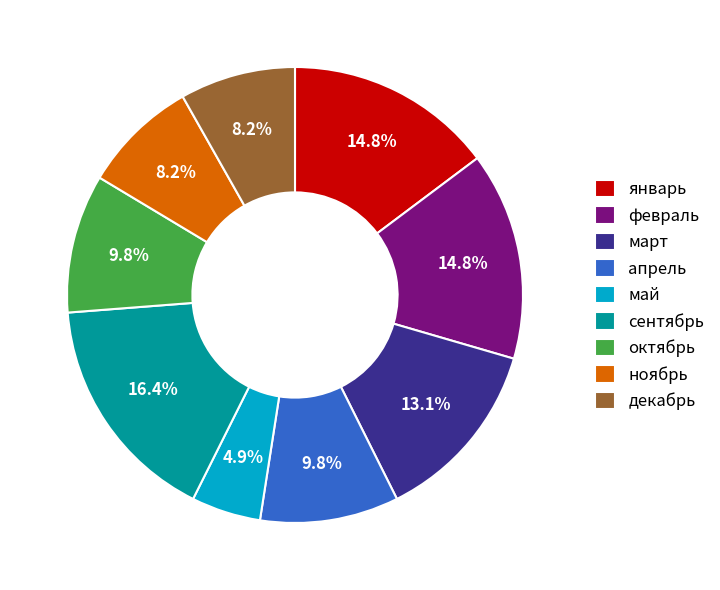

Does январь represent more than half of the total?

No